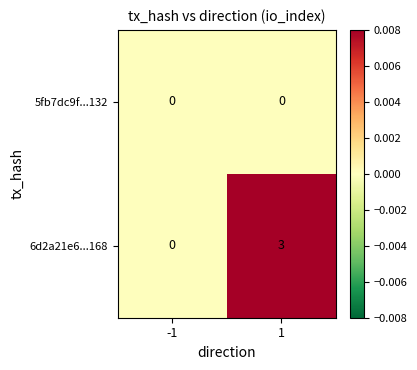

What is the total value across all series at 1?

3